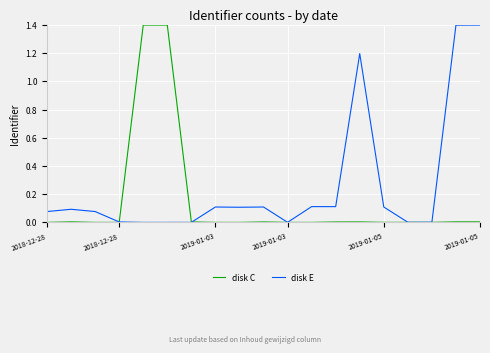

How many lines are shown in the chart?

2